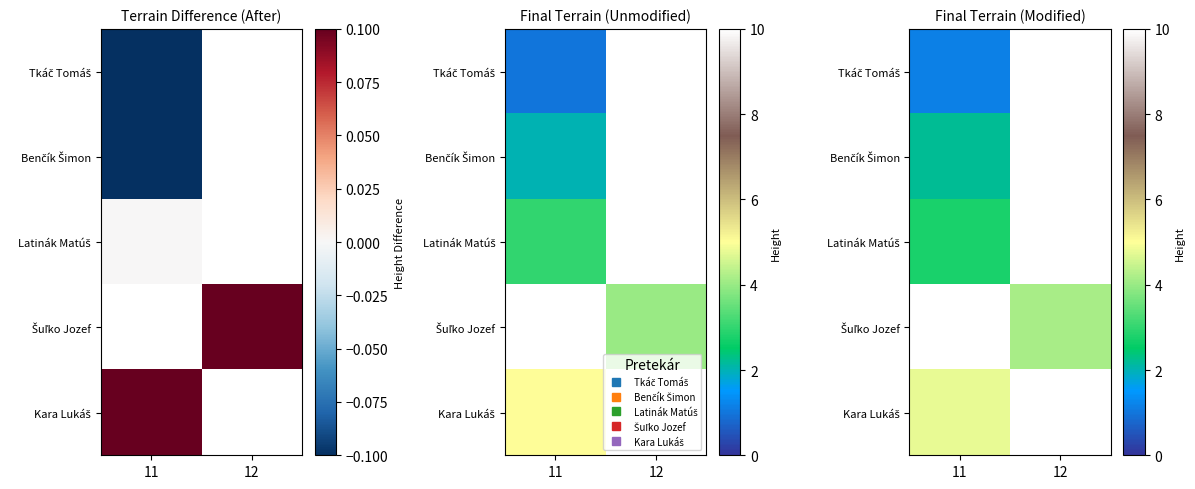

Is the value of Kara Lukáš at 11 greater than the value of Tkáč Tomáš at 12?

No